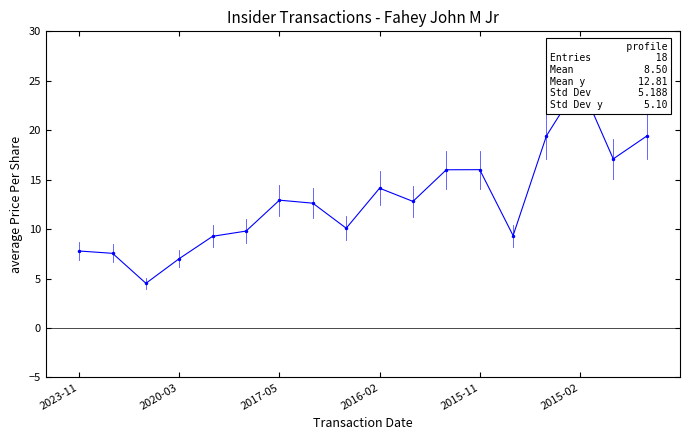

What is the approximate value at 14?

19.4